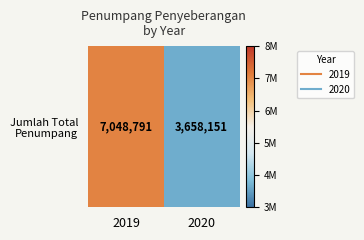

Reading left to right, what are all the values shown in this chart?

7048791	3658151